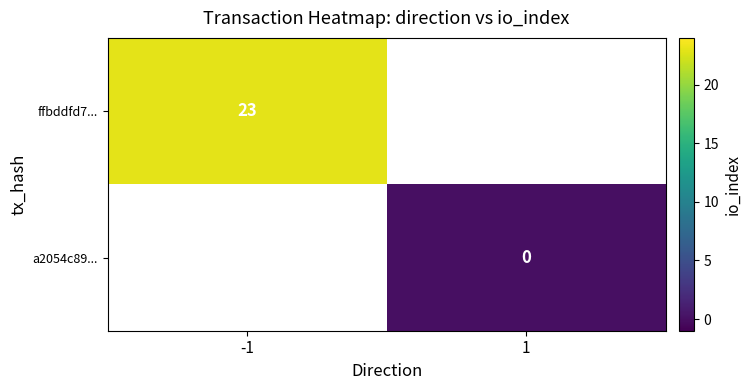

Is it true that ffbddfd7... equals 33 at -1?

False